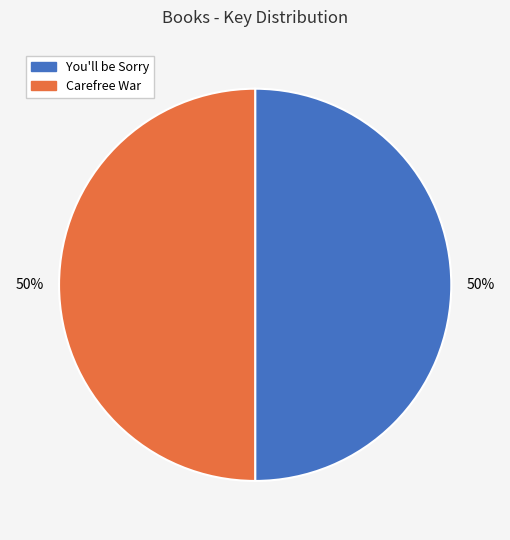

To the nearest percent, what percentage of the pie is Carefree War?

50%